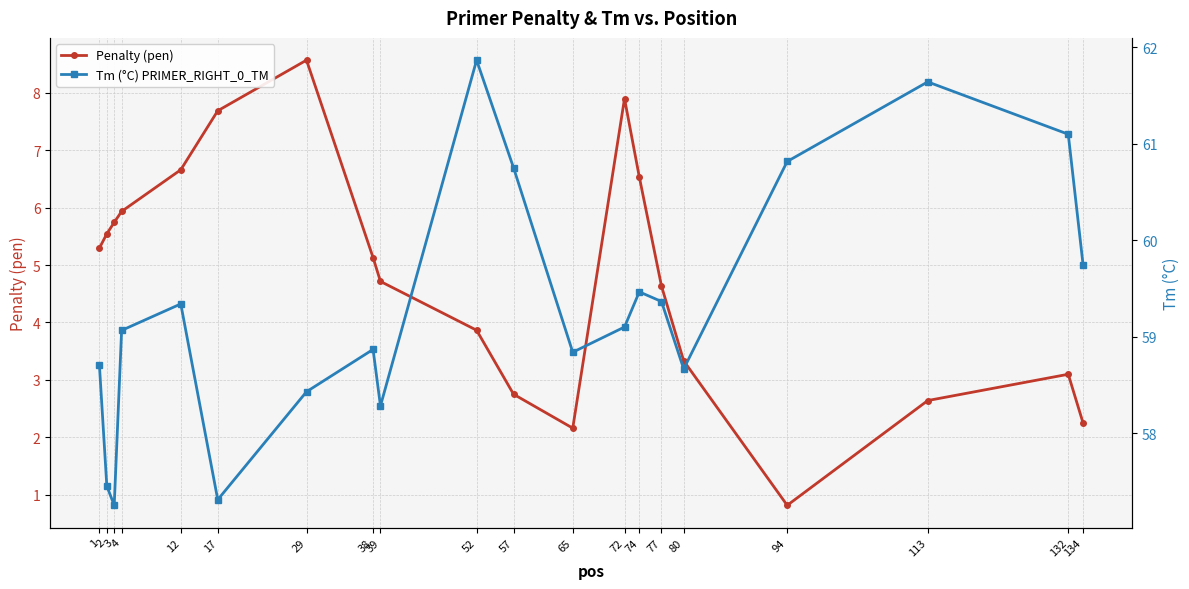

At which category does the chart reach its minimum across all series?

94